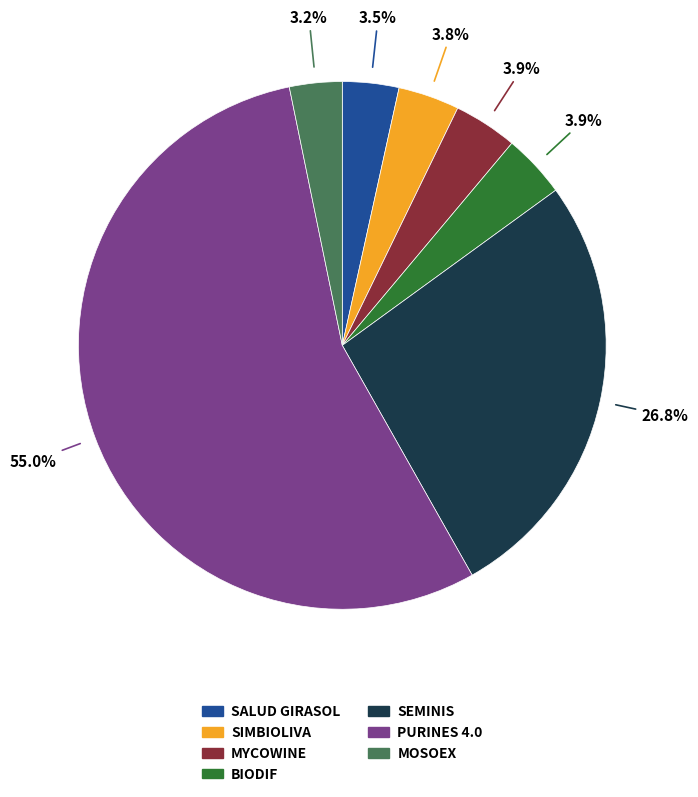

Is the sum of MYCOWINE and SEMINIS greater than half?

No